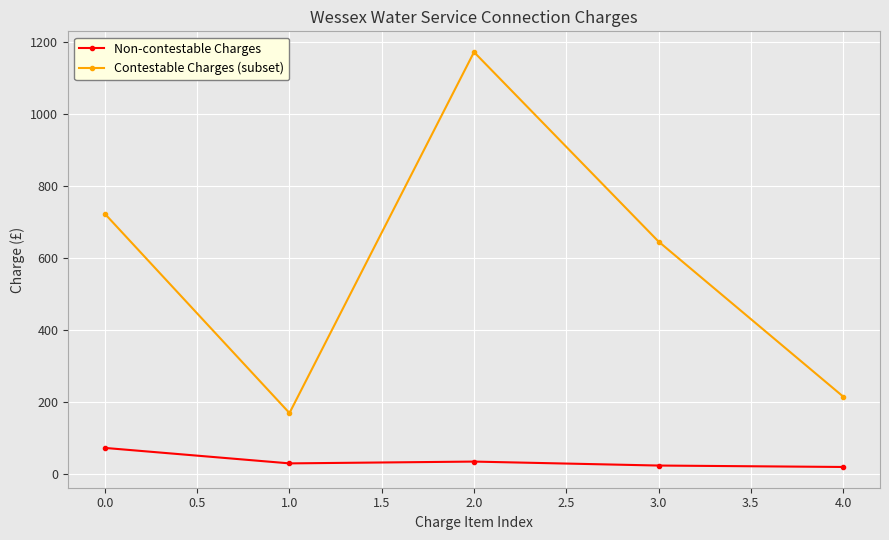

List the series in order of their overall mean, highest first.

Contestable Charges (subset), Non-contestable Charges